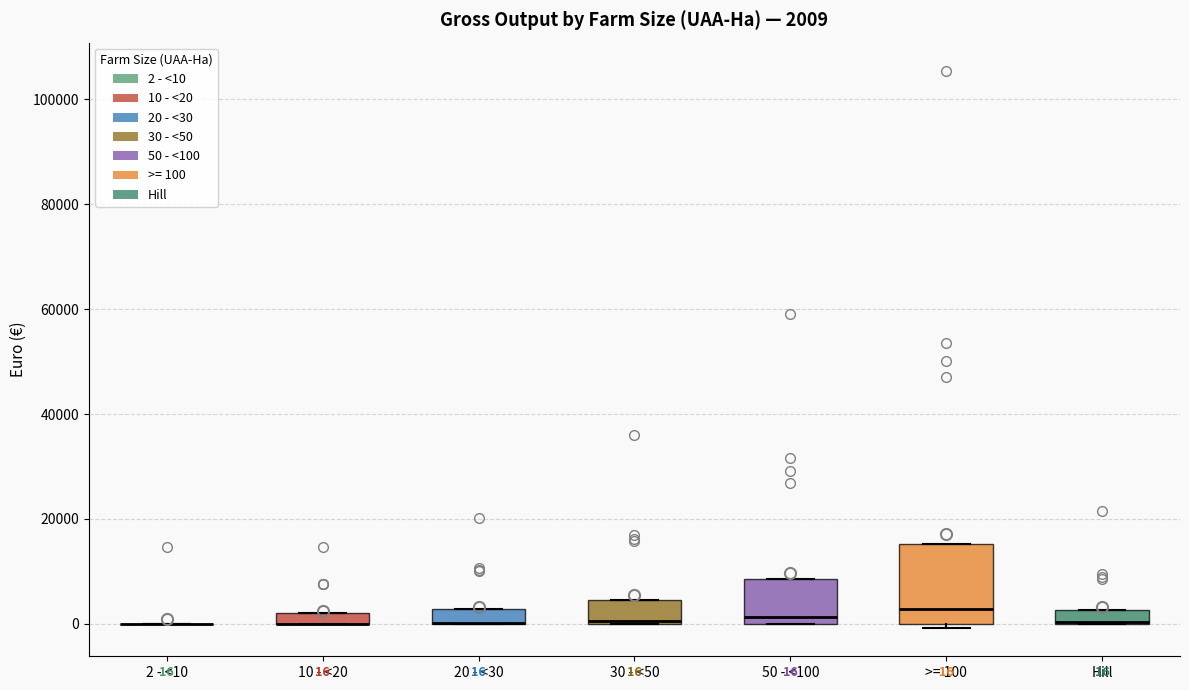

Comparing the boxes themselves (not the whiskers), which one is the tallest?

>= 100